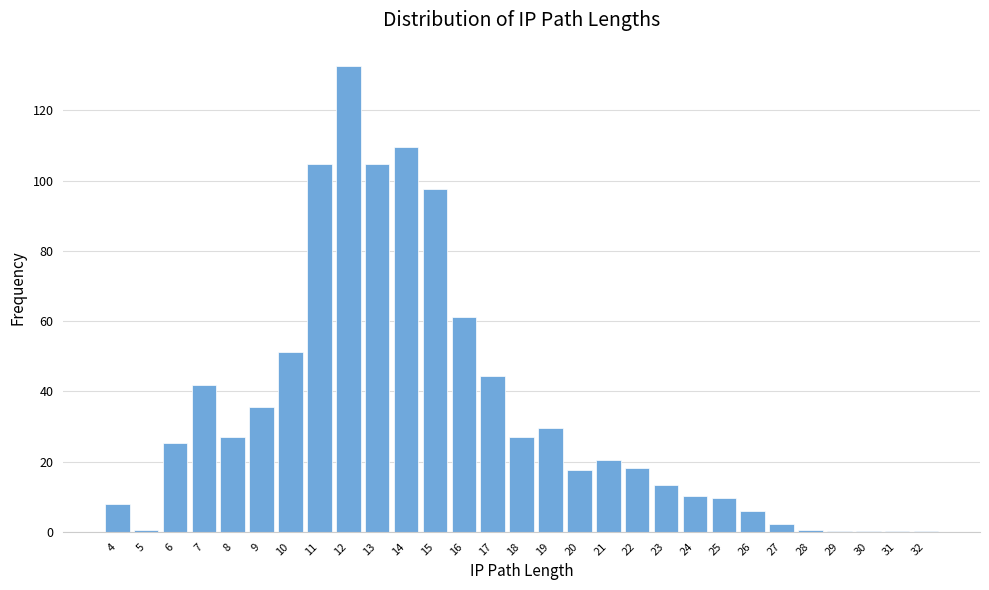

The chart shows a value of 73.4 at 14. True or false?

False